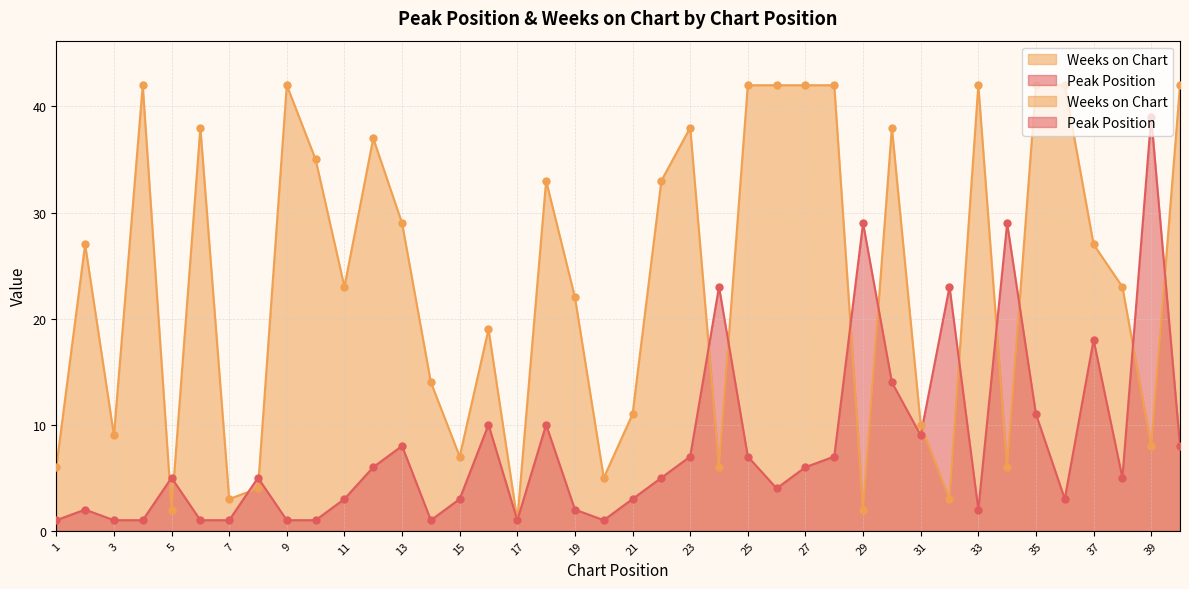

Which series reaches the minimum Y coordinate?

Peak Position